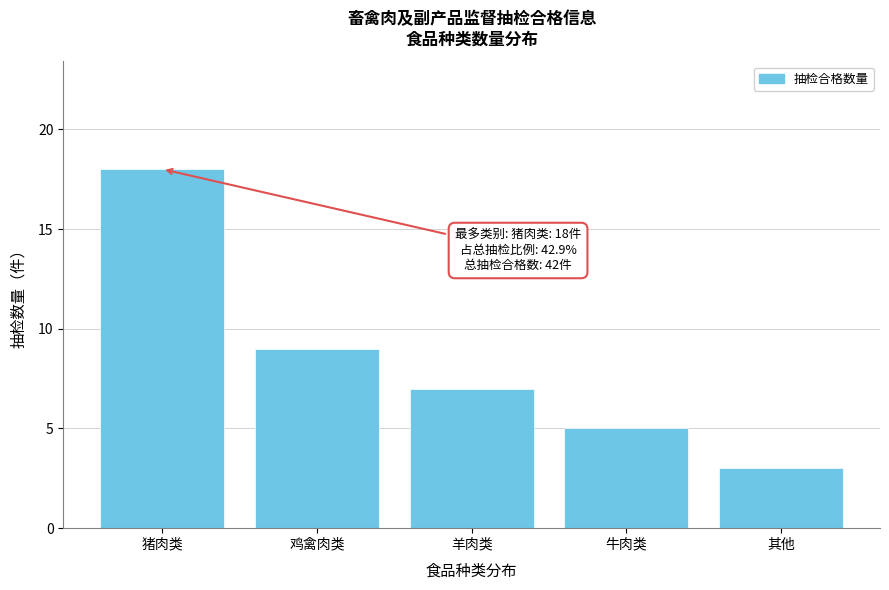

Reading right to left, extract all data points from this chart.

3	5	7	9	18